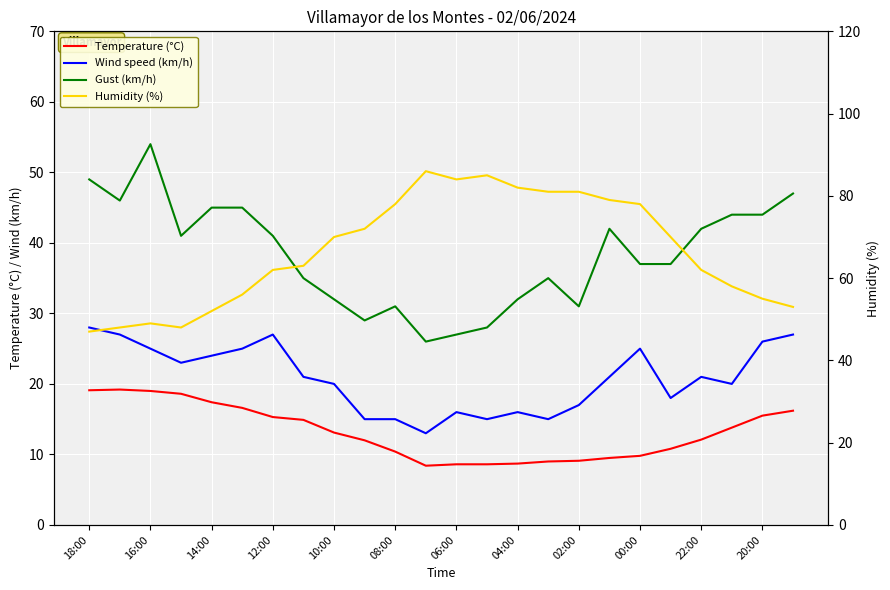

What is the difference between the maximum and minimum values in the Wind speed (km/h) series?

15.0